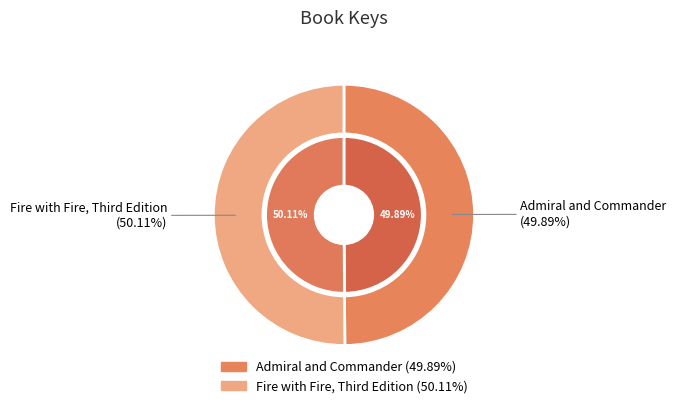

How many segments does this pie chart have?

2